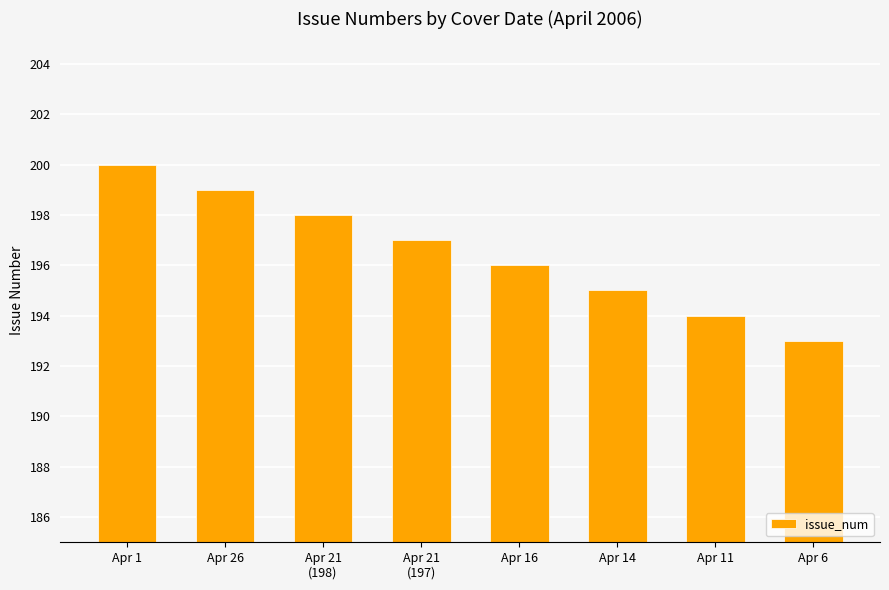

The chart shows a value of 193 at Apr 6. True or false?

True